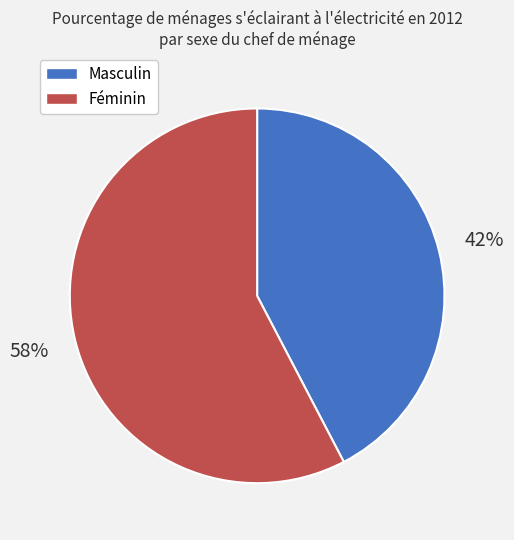

Do Féminin and Masculin together represent more than half of the pie?

Yes